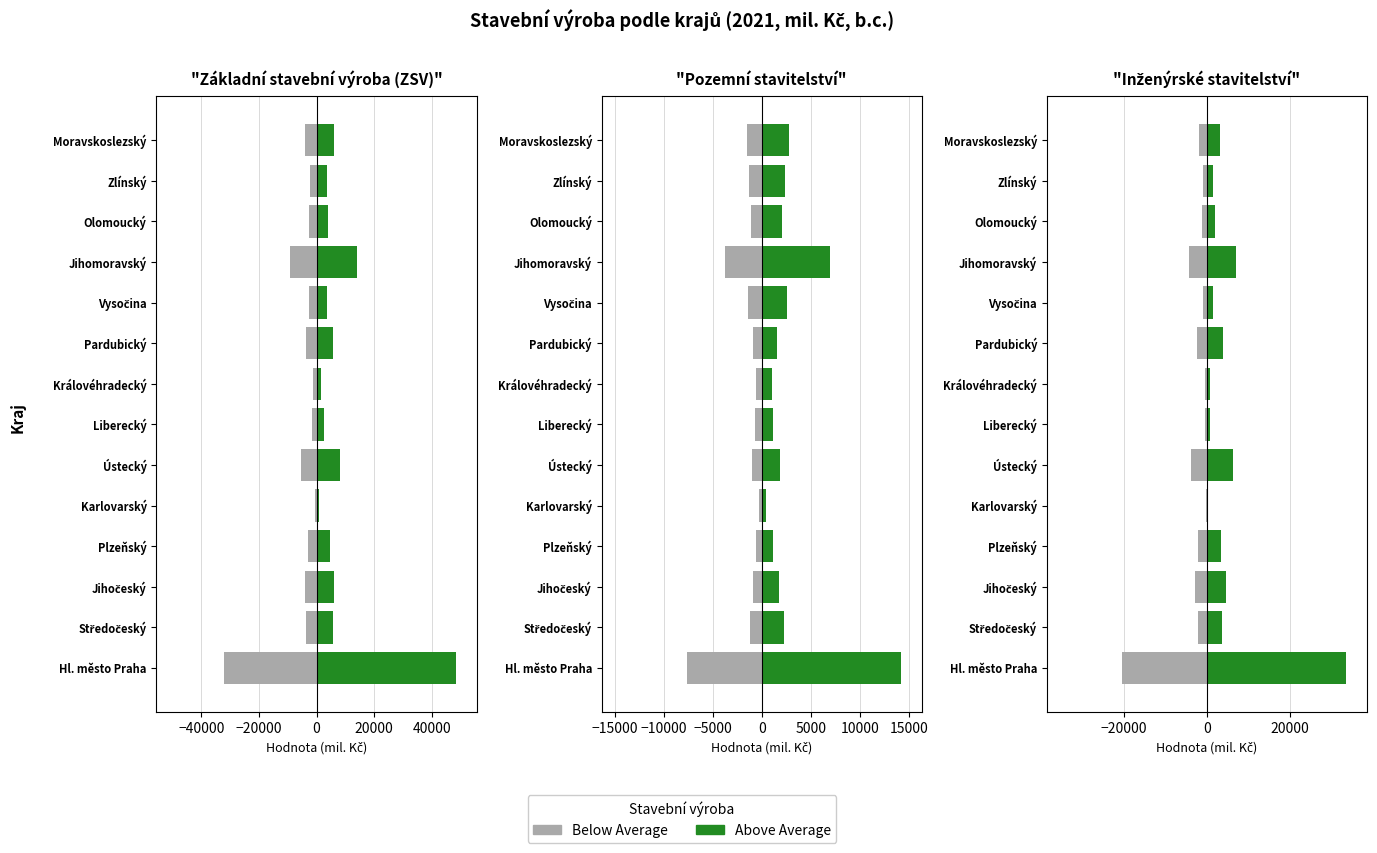

Which series has the largest range (max minus min)?

Above Average